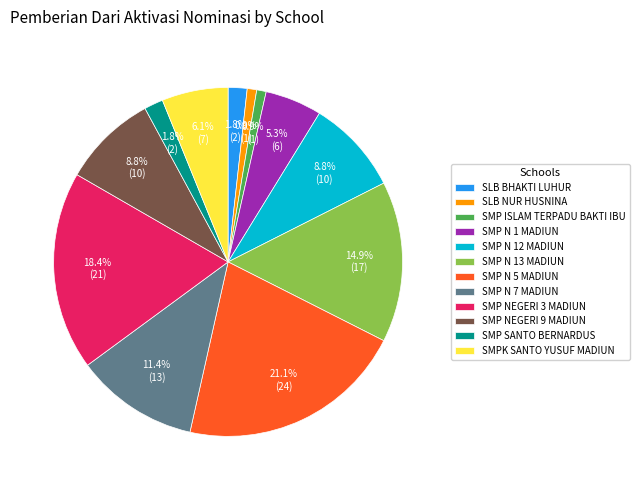

Which slice is the largest?

SMP N 5 MADIUN